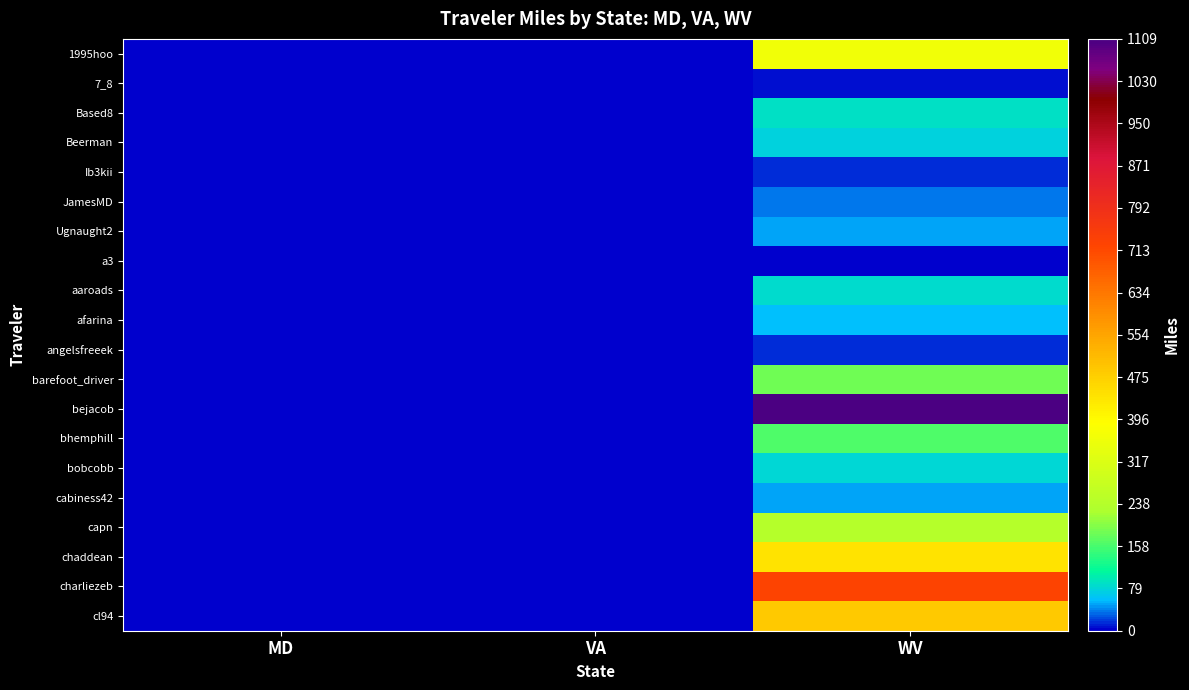

Which series has the widest spread of values?

bejacob